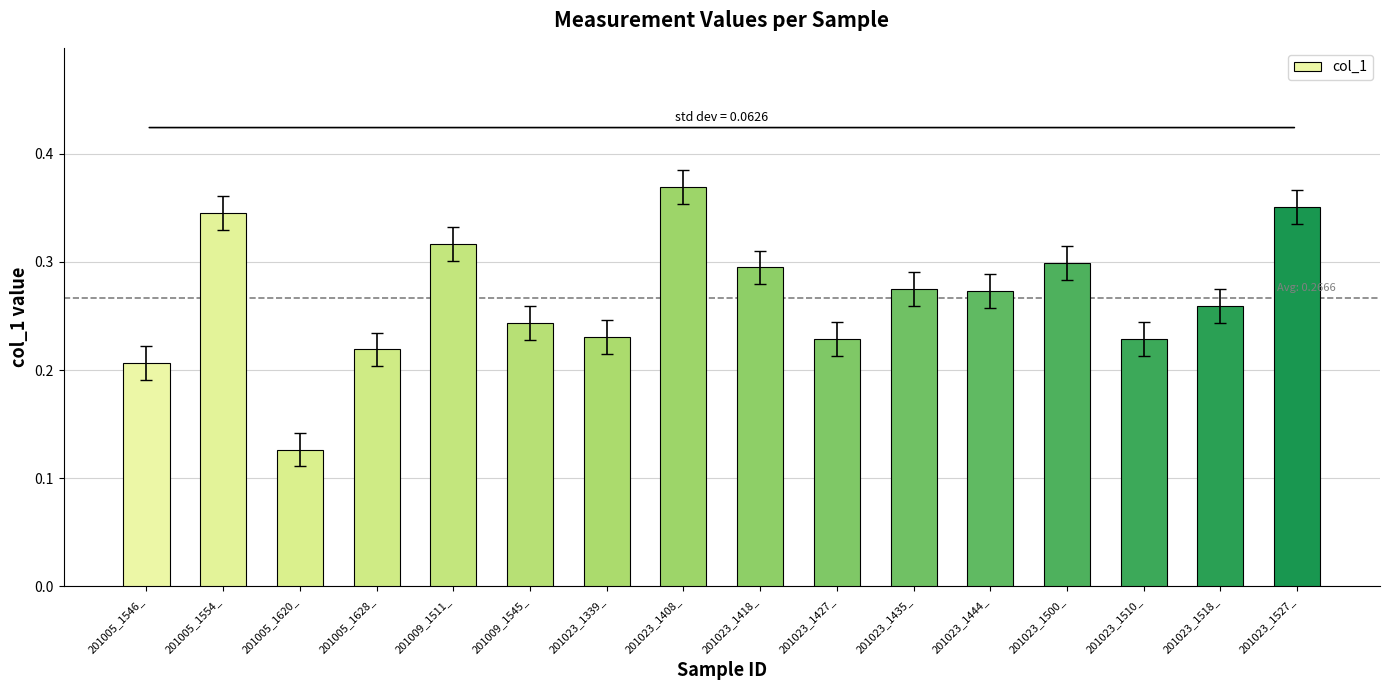

What is the sum of all values?

4.3